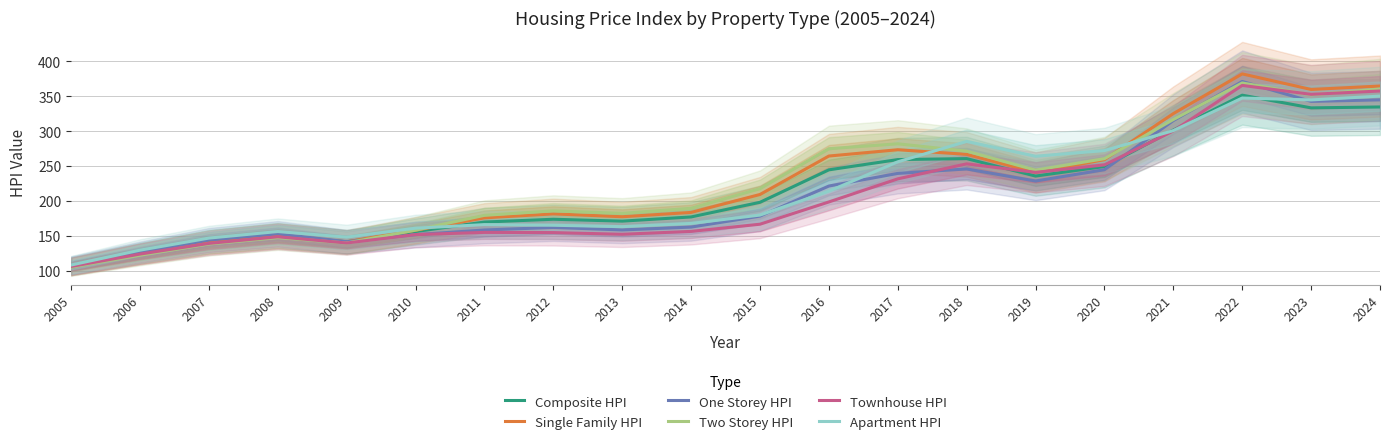

What is the difference between the highest and lowest values at 2010?

9.3